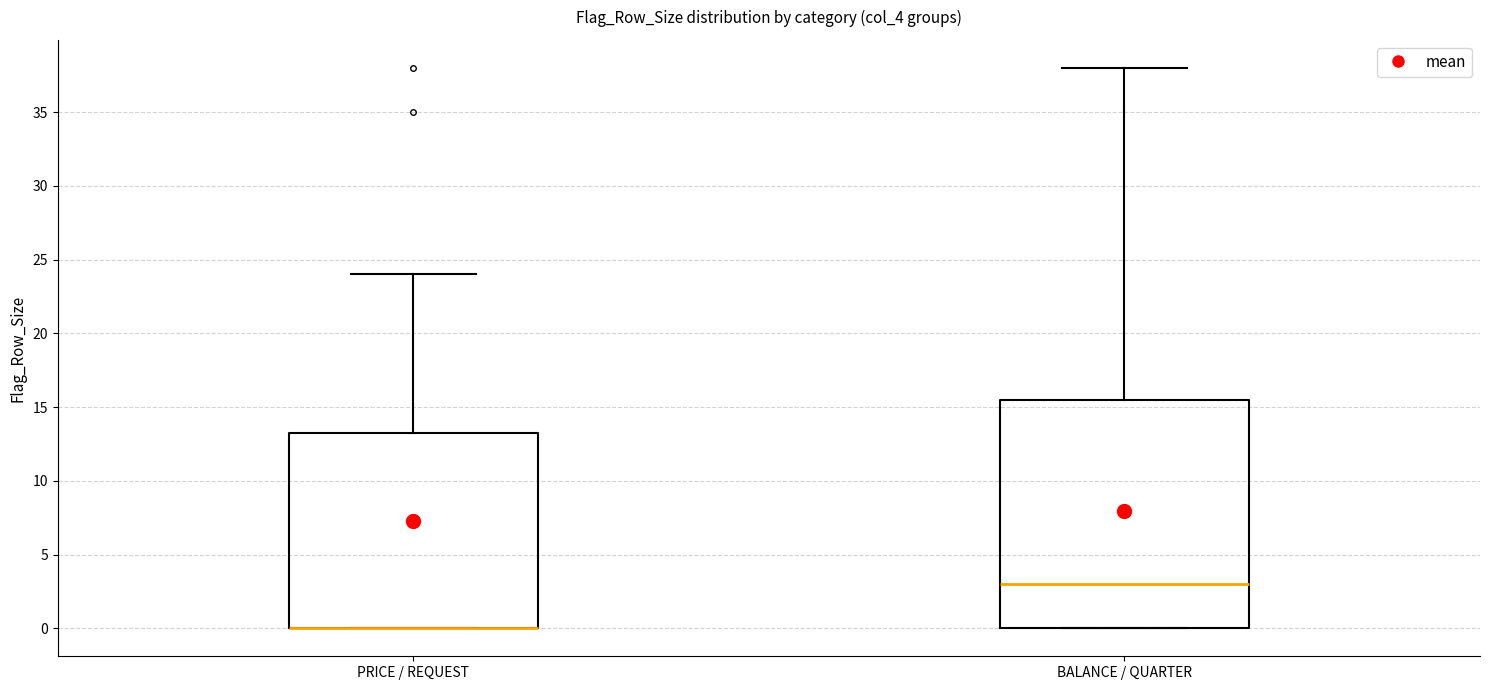

Reading left to right, read every box against the y-axis: the position of its median line, the range the box covers, and the ends of its whiskers. The values are not printed on the chart, so give them approximately, as read against the axis.

PRICE / REQUEST: median 0.0 (drawn on the box's lower edge), box 0.0 to 13.5, whiskers 0.0 to 24.0
BALANCE / QUARTER: median 3.0, box 0.0 to 15.5, whiskers 0.0 to 38.0